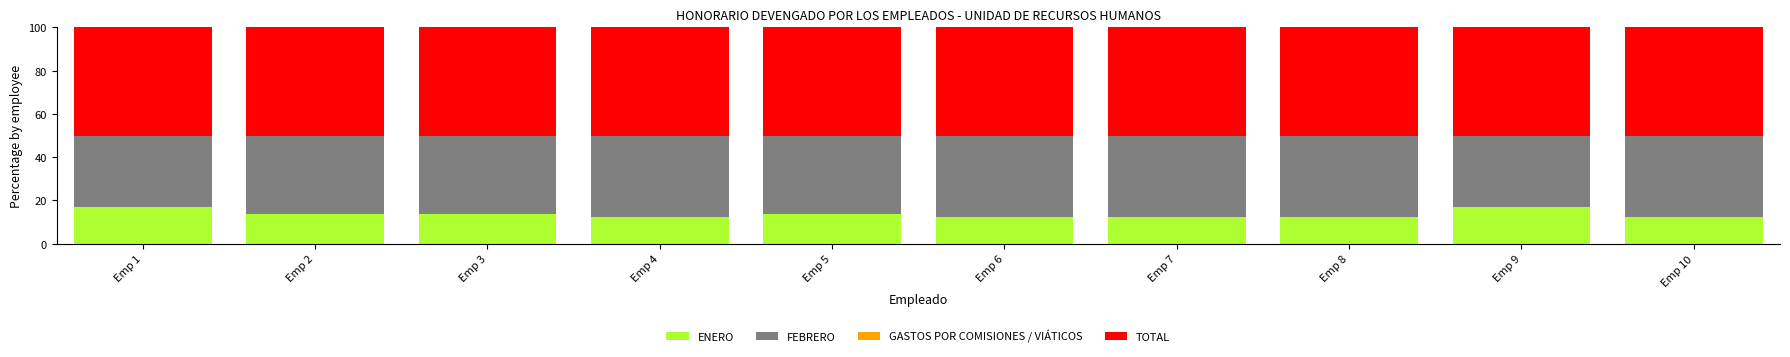

True or false: ENERO has a value of 12.2 at Emp 10.

True